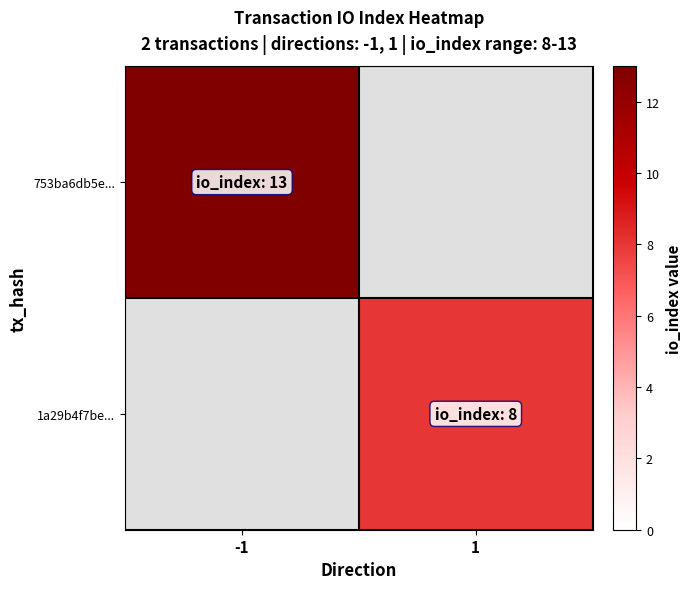

At how many categories does at least one series exceed 8?

1